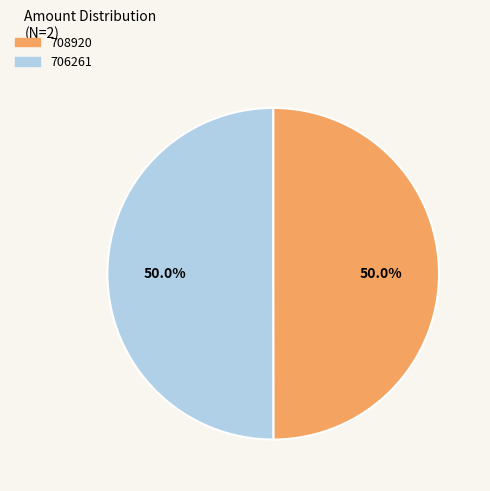

Do 706261 and 708920 together represent more than half of the pie?

Yes